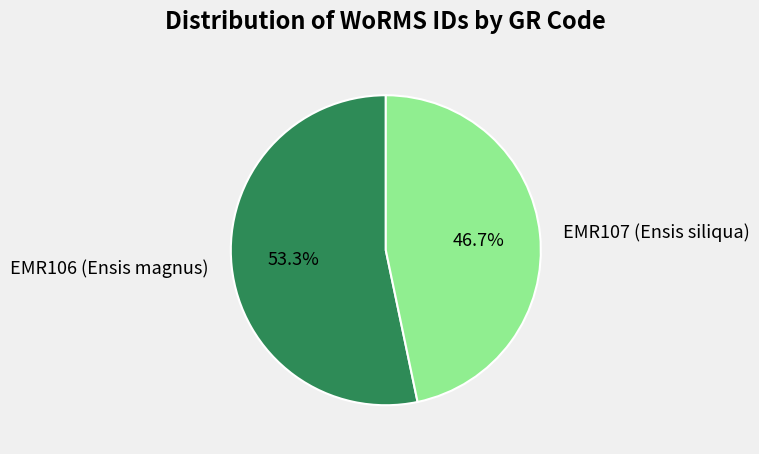

Which has a higher value, EMR106 (Ensis magnus) or EMR107 (Ensis siliqua)?

EMR106 (Ensis magnus)